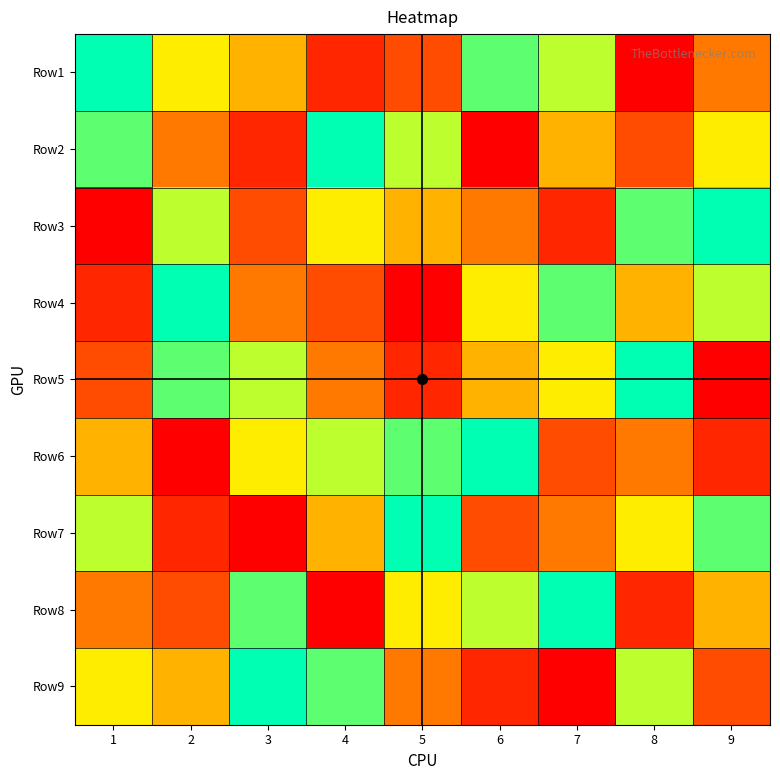

What is the total value across all series at 3?

45